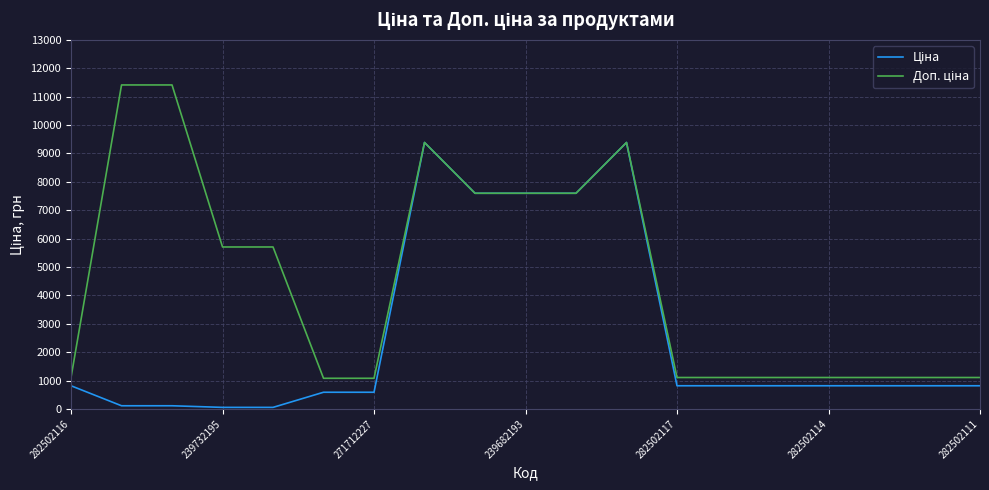

What is the maximum value shown in the chart?

11410.0